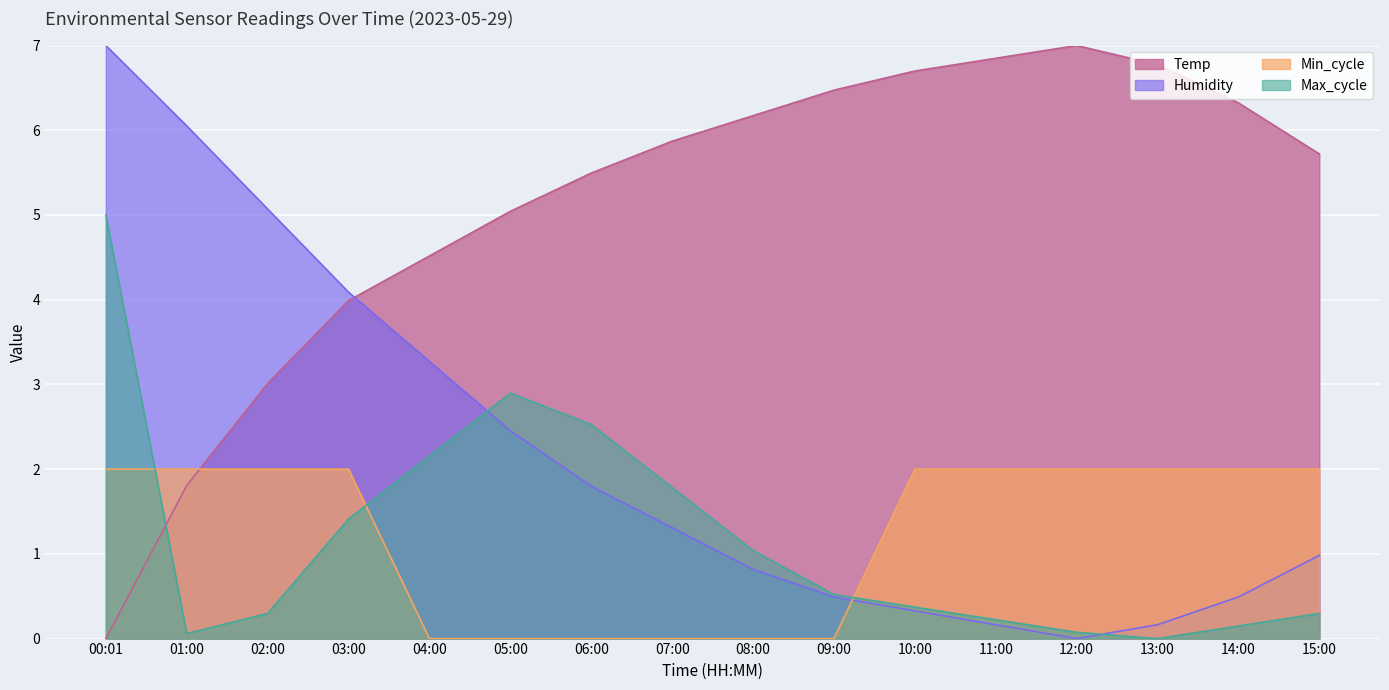

True or false: Temp has more than 2 interior local peaks.

False